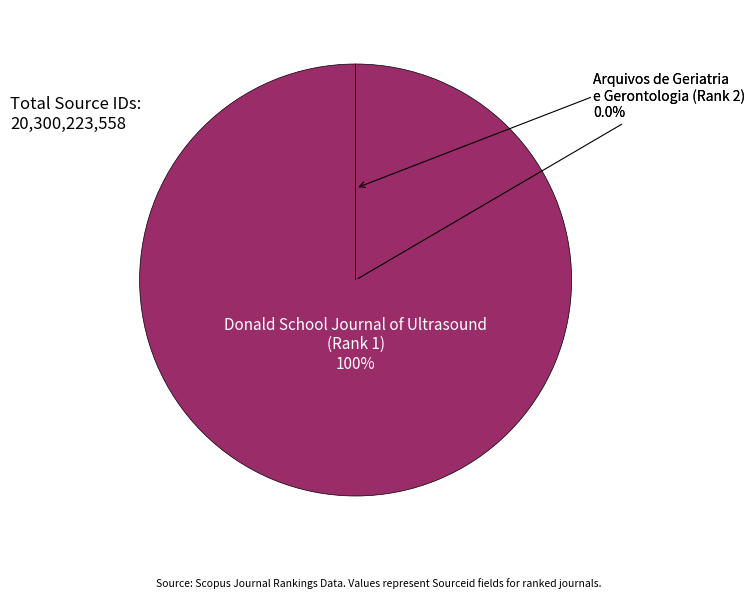

What percentage is NOT represented by Arquivos de Geriatria e Gerontologia (Rank 2)?

100.0%